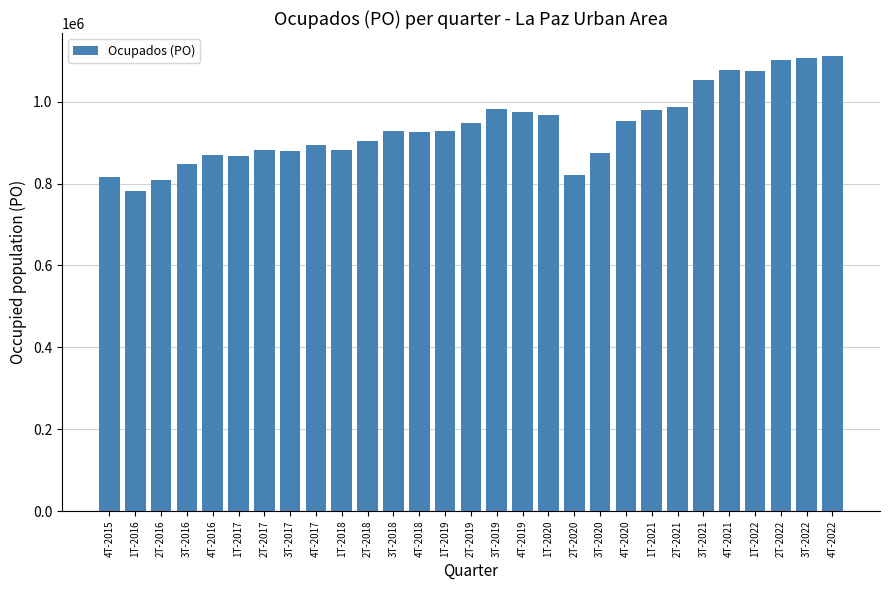

What is the ratio of the value at 2T-2019 to the value at 1T-2018?

1.1